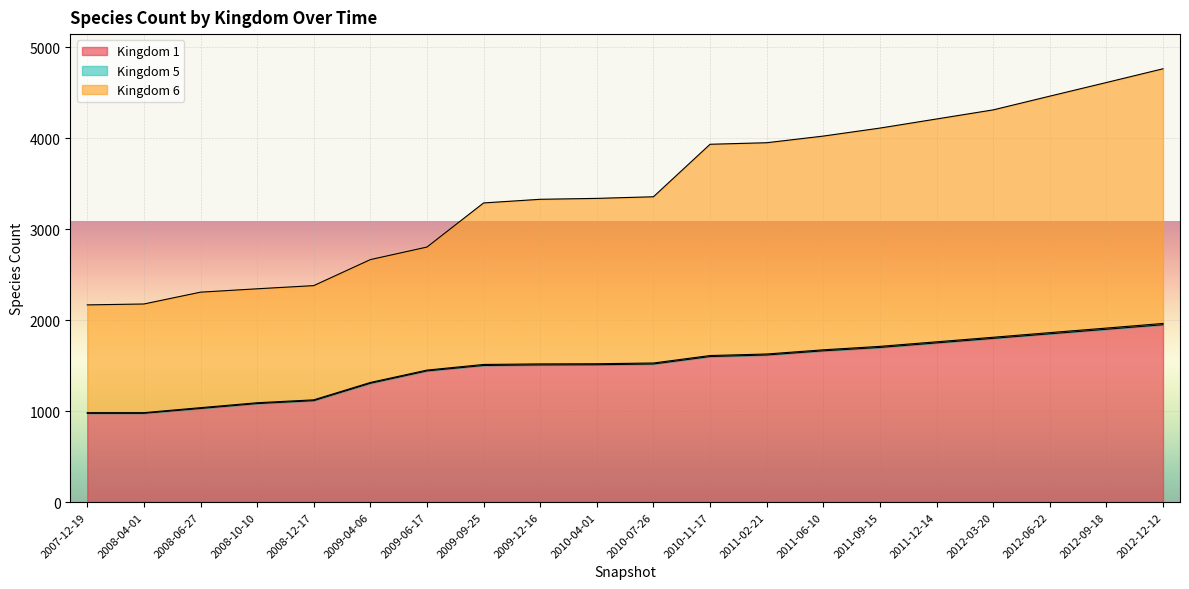

True or false: Kingdom 1 and Kingdom 6 intersect in this chart.

False